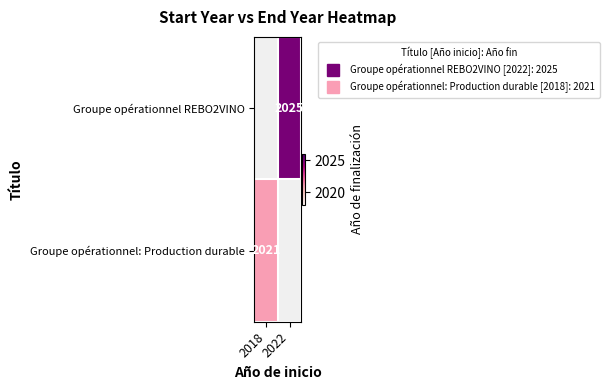

At which label does Groupe opérationnel REBO2VINO reach its peak?

2018